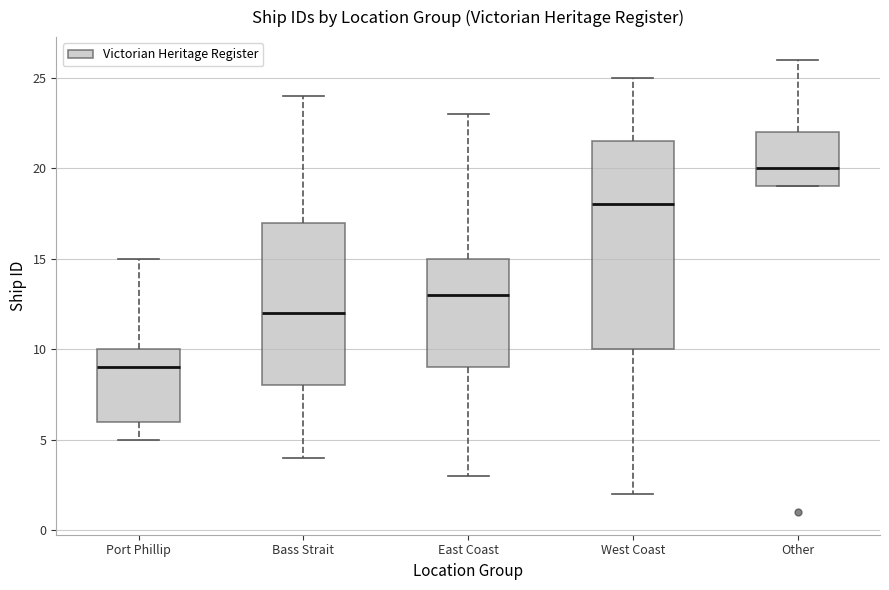

Which box's median line is the highest?

Other